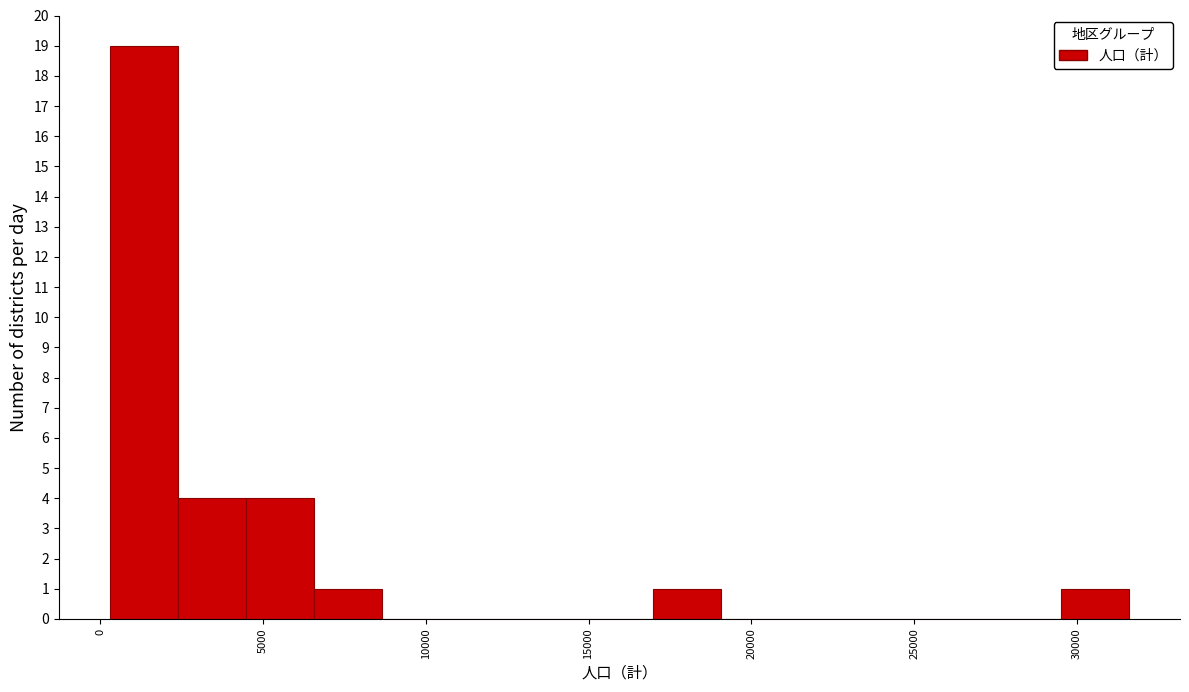

Reading left to right, transcribe this chart: for each bar, give the range it covers on the x-axis and its height. Neither the bar edges nor the heights are printed on the chart, so give them approximately, as read against the axes.

500 to 2500: 19
2500 to 4500: 4
4500 to 6500: 4
6500 to 8500: 1
8500 to 10500: 0
10500 to 13000: 0
13000 to 15000: 0
15000 to 17000: 0
17000 to 19000: 1
19000 to 21000: 0
21000 to 23500: 0
23500 to 25500: 0
25500 to 27500: 0
27500 to 29500: 0
29500 to 31500: 1